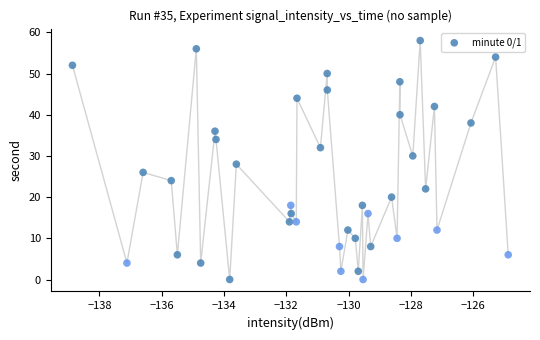

What is the range of Y values (max minus min)?

58